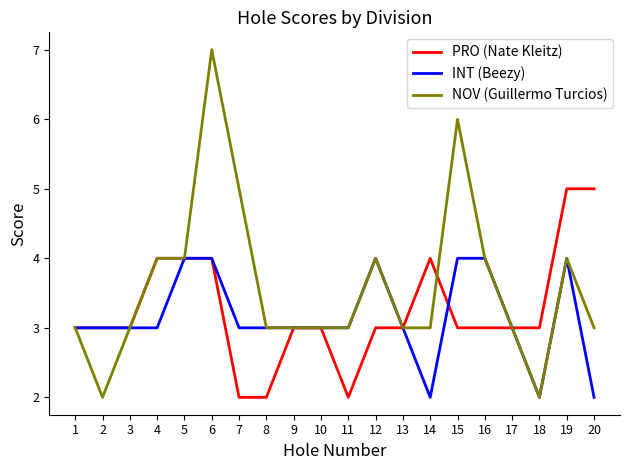

Which category has the highest value in the NOV (Guillermo Turcios) series?

6